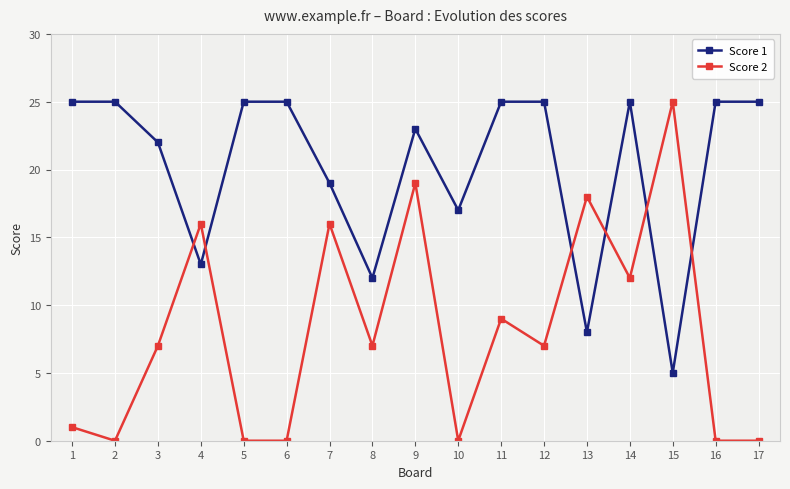

Where do Score 1 and Score 2 first cross each other?

3 and 4